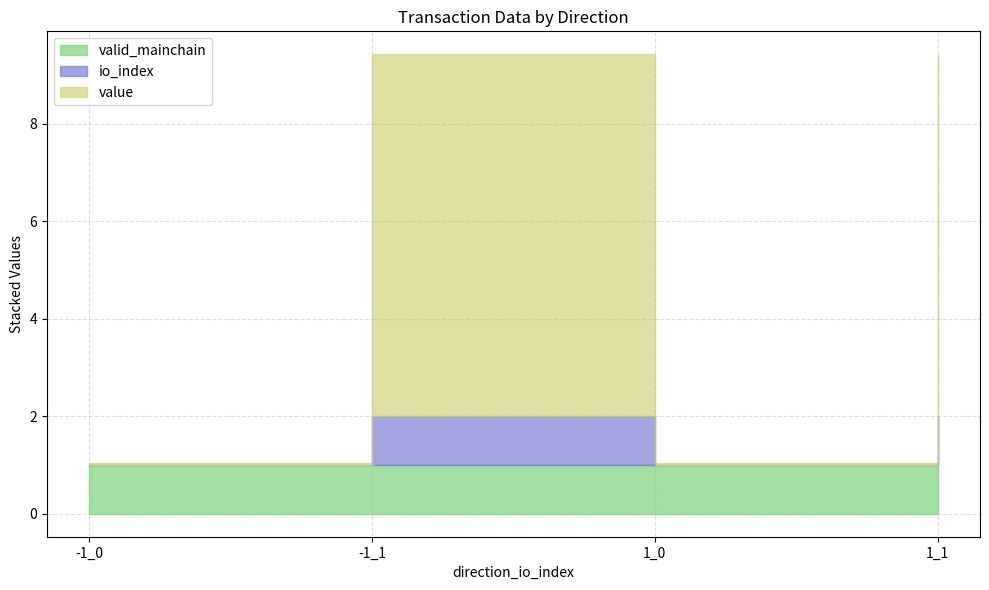

How many categories are shown in the chart?

4